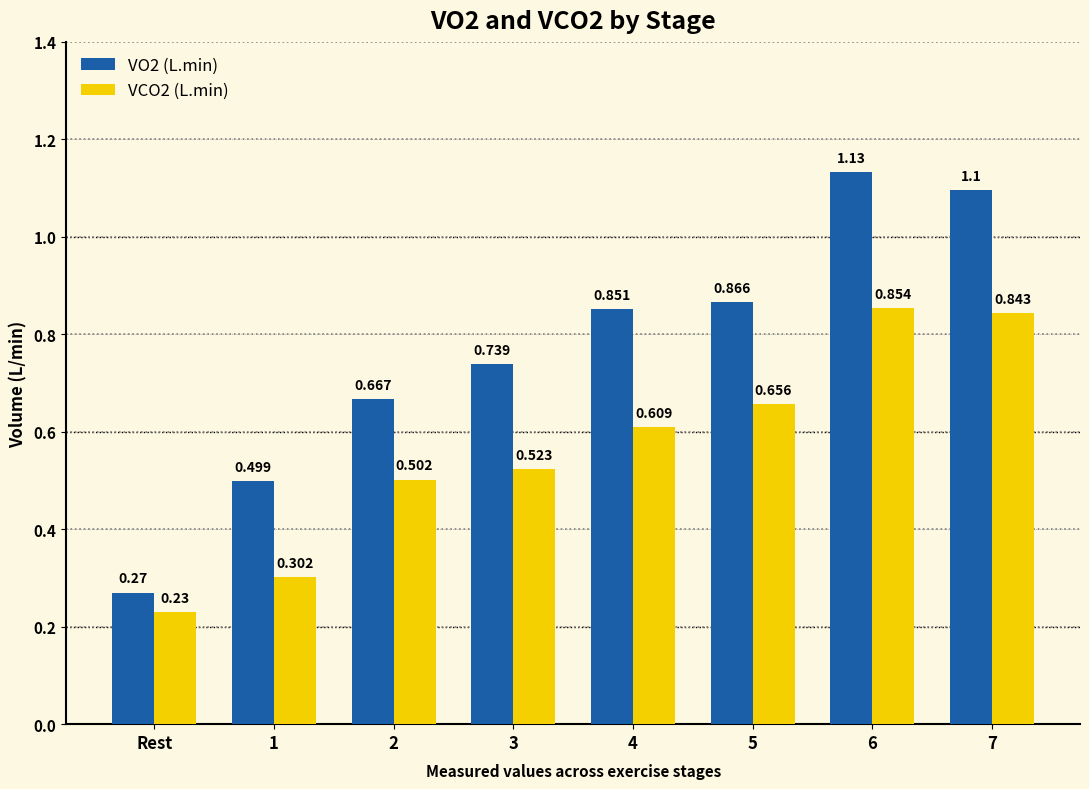

The value of VCO2 (L.min) at 1 is 0.4. True or false?

False